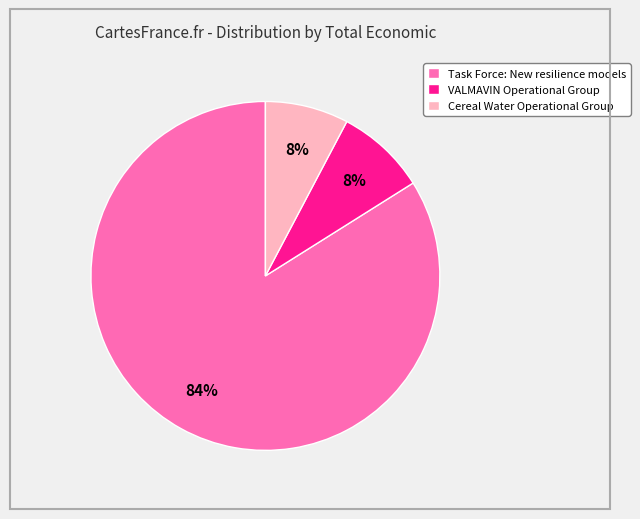

Combined, do VALMAVIN Operational Group and Cereal Water Operational Group account for over 50%?

No